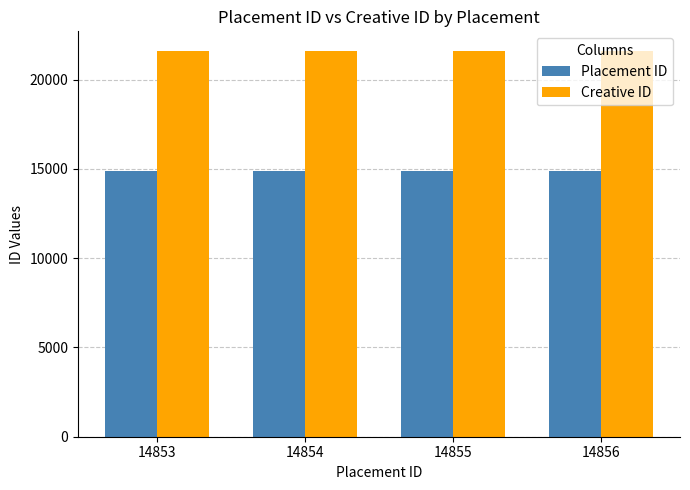

How many bars are there in each group?

2